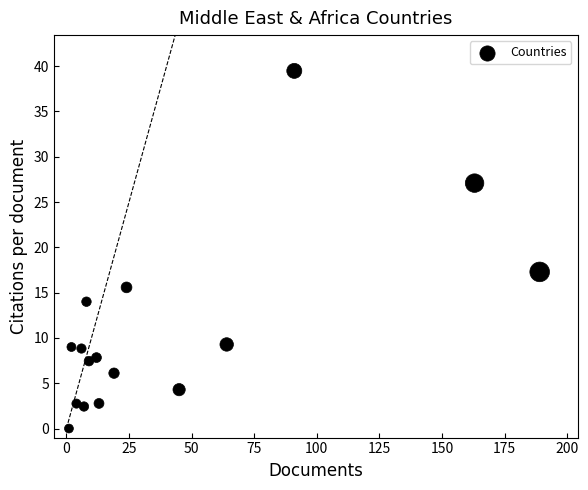

What is the range of X values (max minus min)?

188.0